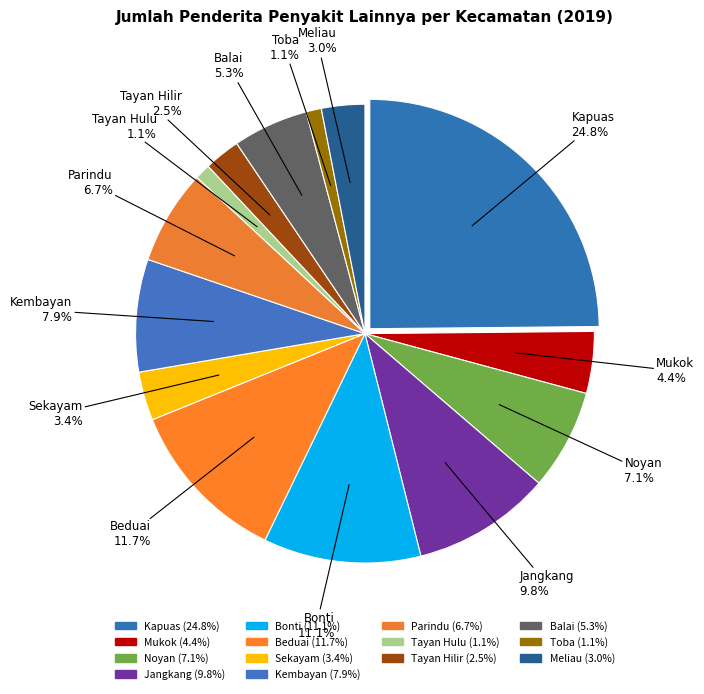

True or false: Kembayan accounts for 1% of the total.

False